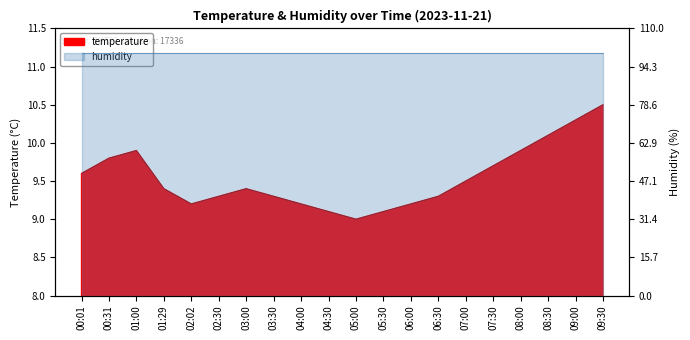

What is the minimum value shown in the chart?

9.0